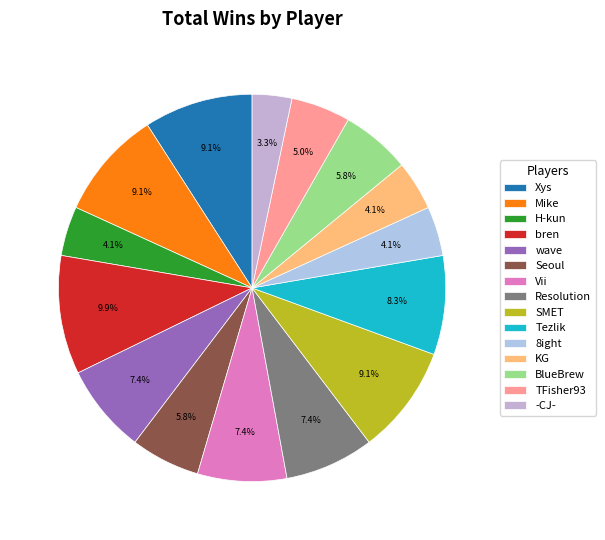

How many slices are in this pie chart?

15